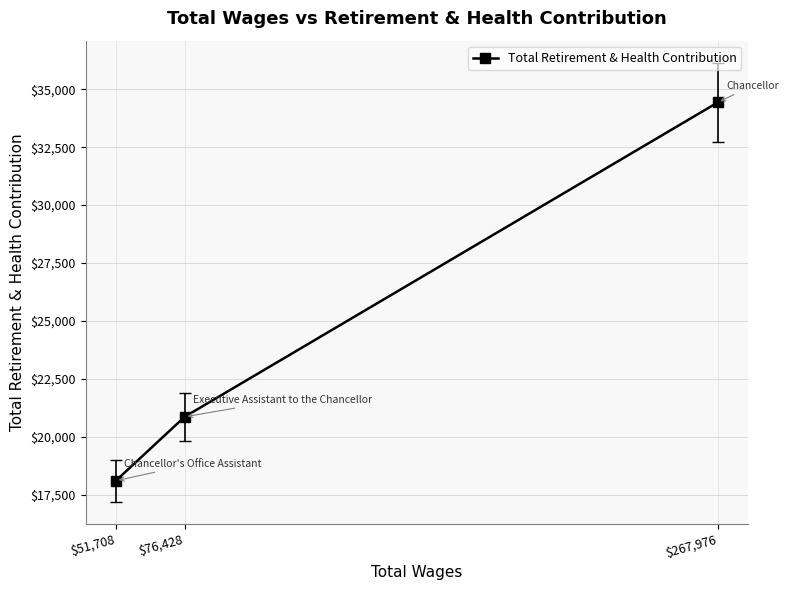

Between $76,428 and $51,708, which is larger?

$76,428